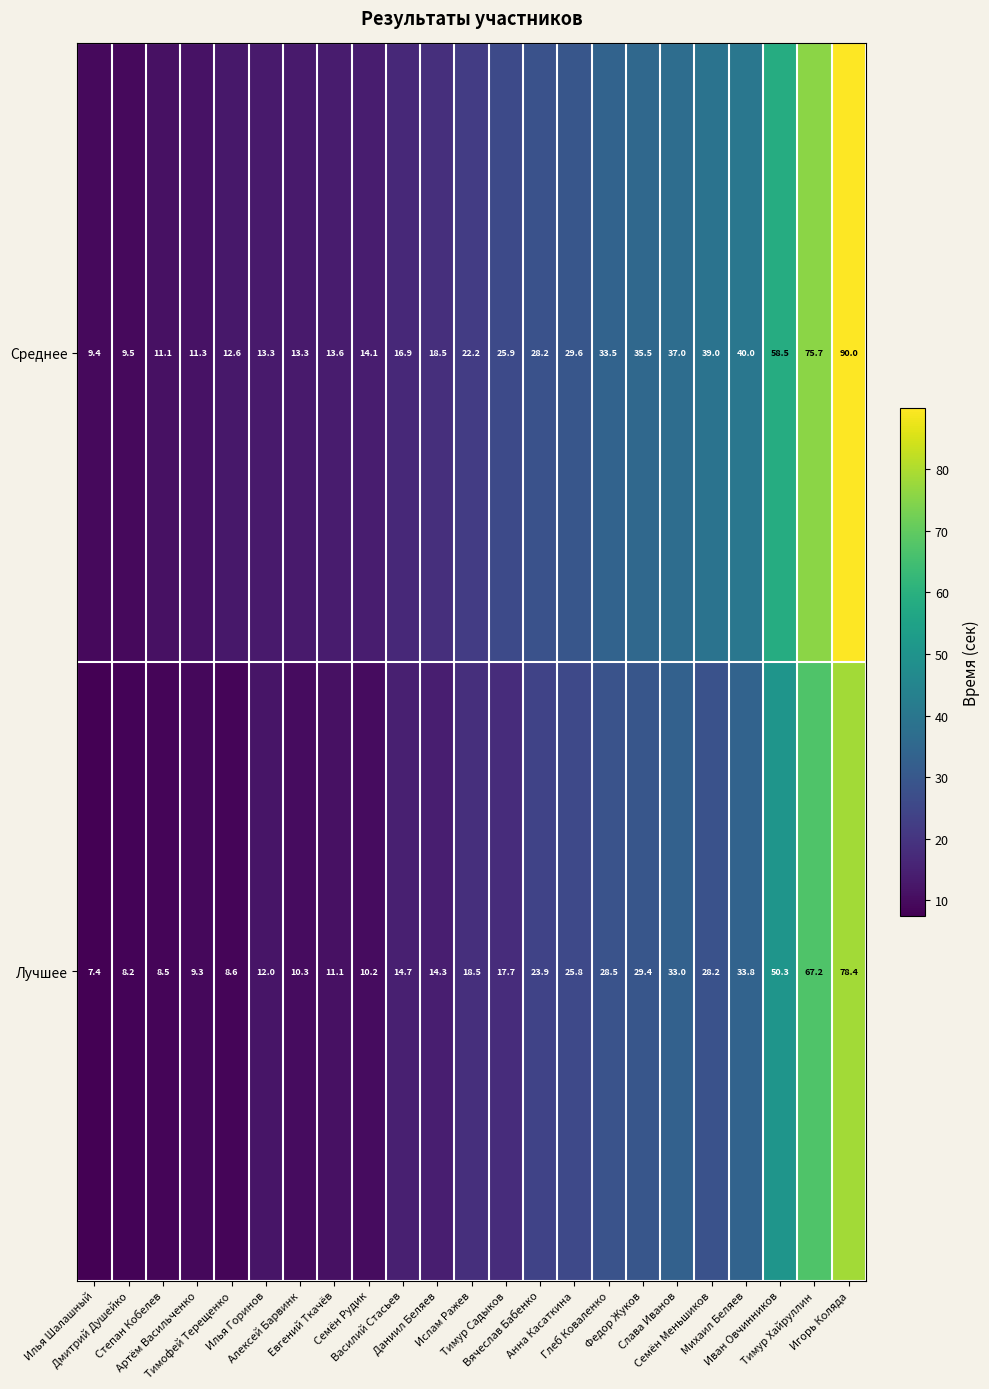

Rank the series by their average value, from lowest to highest.

Лучшее, Среднее